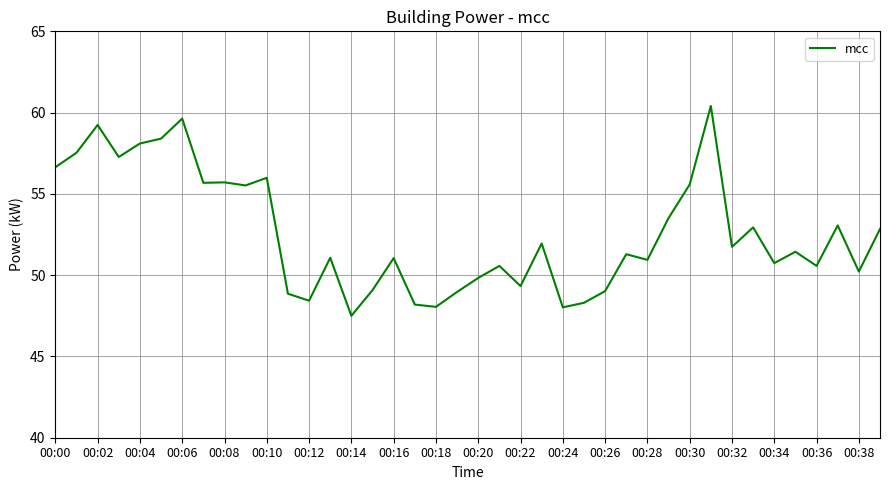

How many lines are shown in the chart?

1